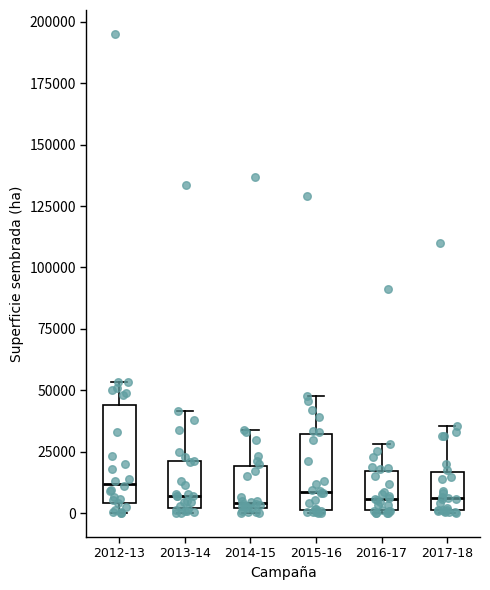

Reading left to right, read every box against the y-axis: the position of its median line, the range the box covers, and the ends of its whiskers. The values are not printed on the chart, so give them approximately, as read against the axis.

2012-13: median 10000, box 5000 to 45000, whiskers 0 to 55000
2013-14: median 5000, box 0 to 20000, whiskers 0 (just below the box's lower edge) to 40000
2014-15: median 5000, box 0 to 20000, whiskers 0 (just below the box's lower edge) to 35000
2015-16: median 10000, box 0 to 30000, whiskers 0 to 50000
2016-17: median 5000, box 0 to 15000, whiskers 0 to 30000
2017-18: median 5000, box 0 to 15000, whiskers 0 to 35000